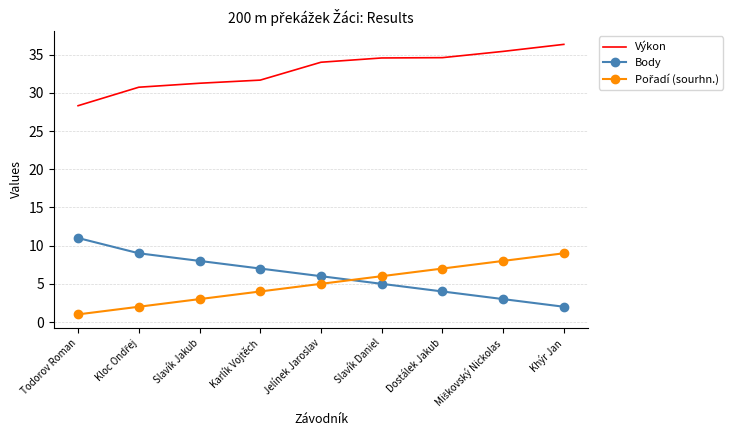

Is it true that Body equals 5.0 at Slavík Daniel?

True